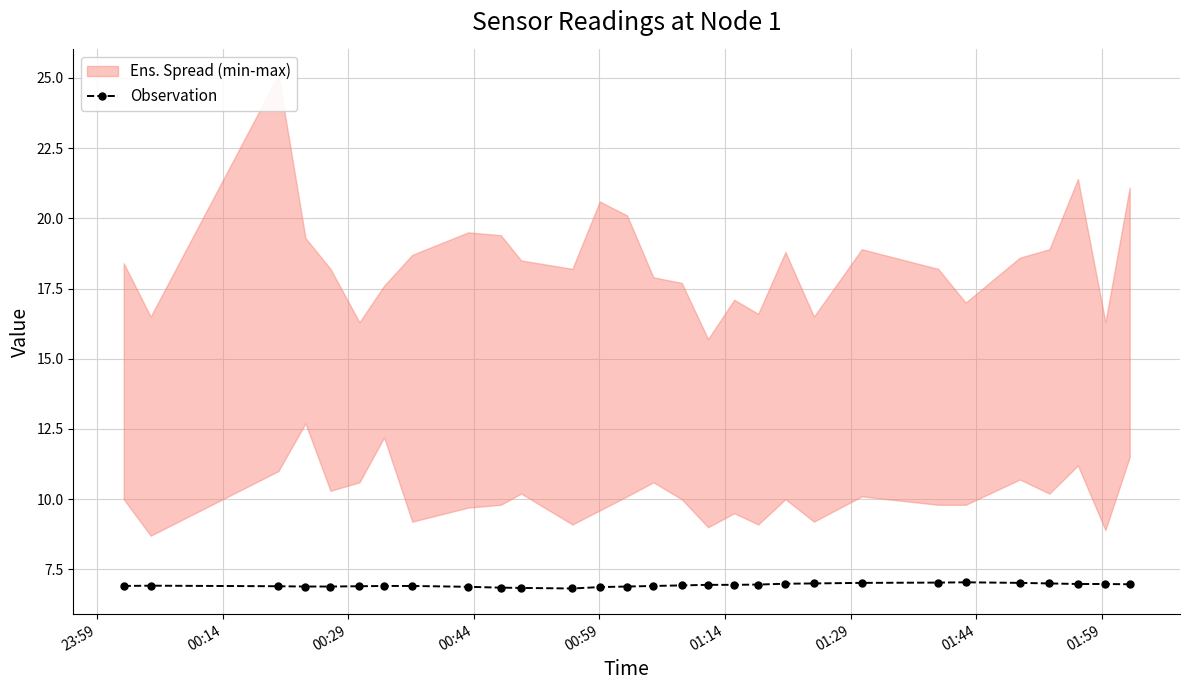

True or false: Observation has more than 0 interior local peaks.

True